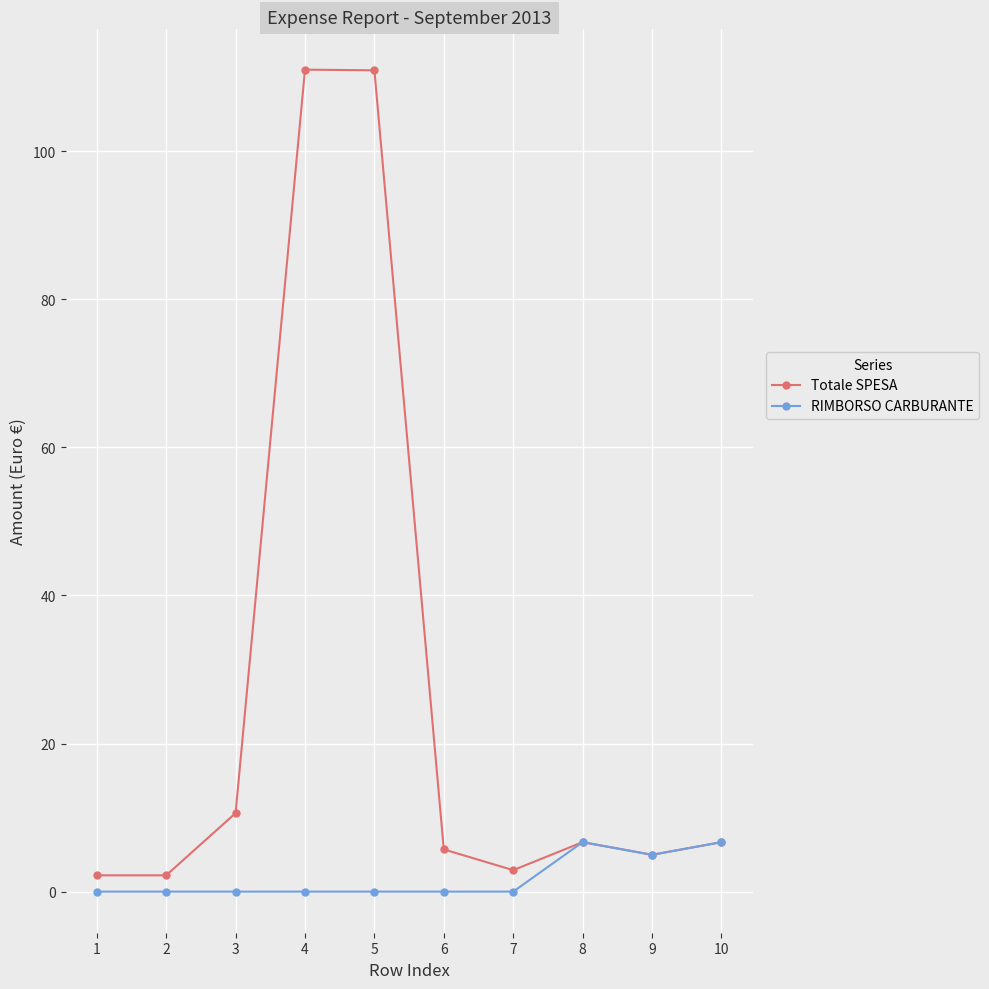

What is the difference between the maximum and minimum values in the Totale SPESA series?

108.8